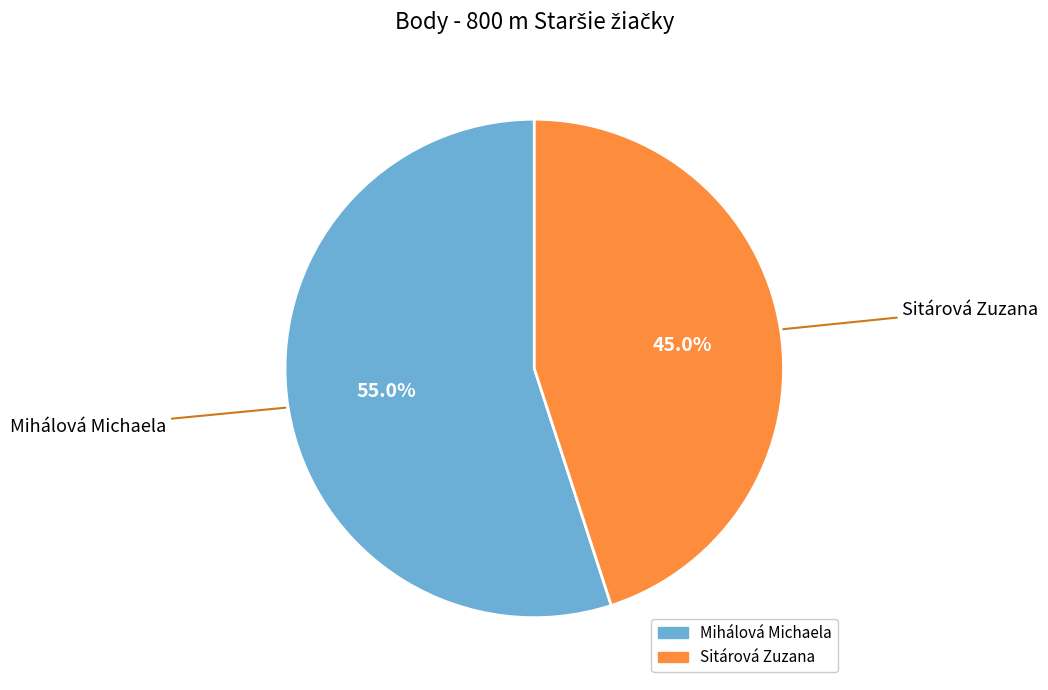

Is there a majority slice in this chart?

Yes